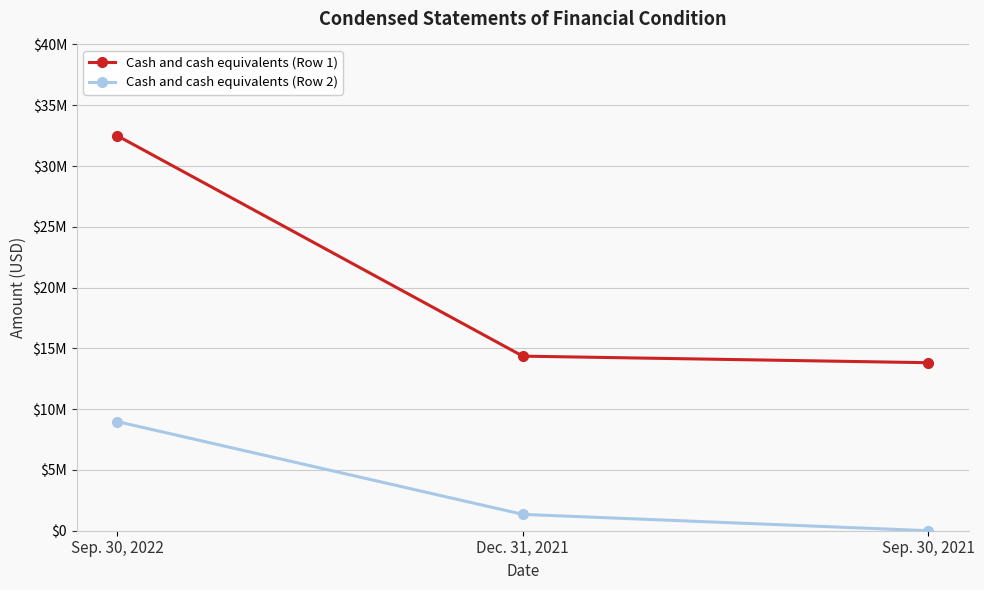

What is the difference between the maximum and minimum values in the Cash and cash equivalents (Row 1) series?

18667828